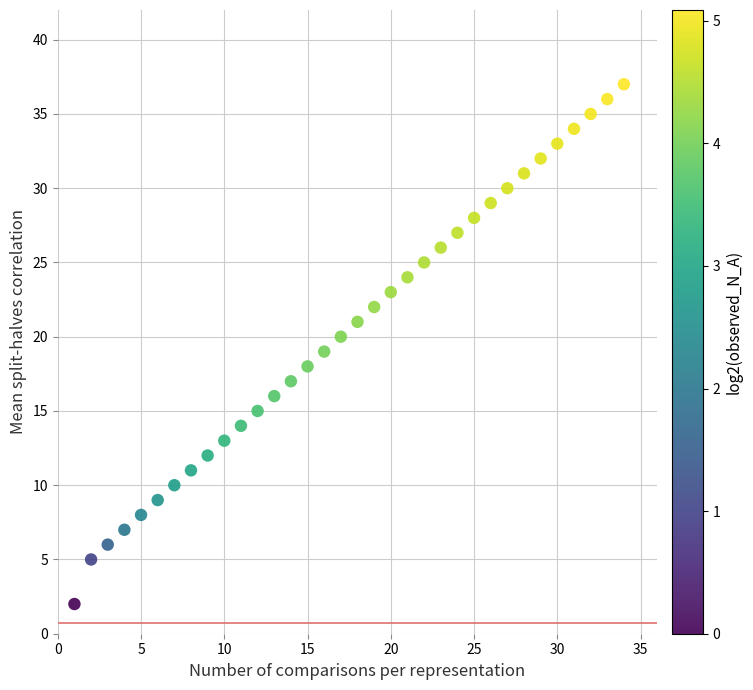

What is the range of X values (max minus min)?

33